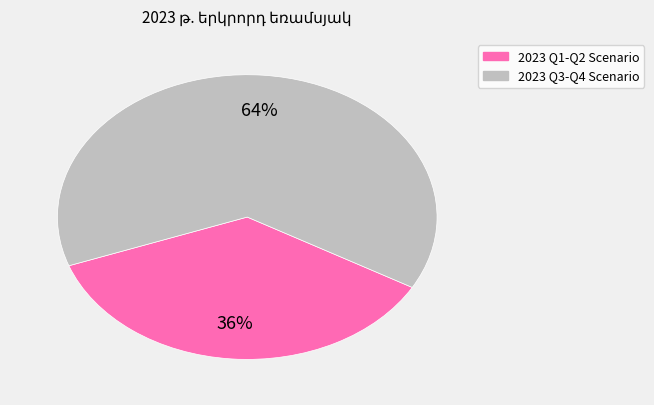

To the nearest percent, what is the average slice percentage?

50%